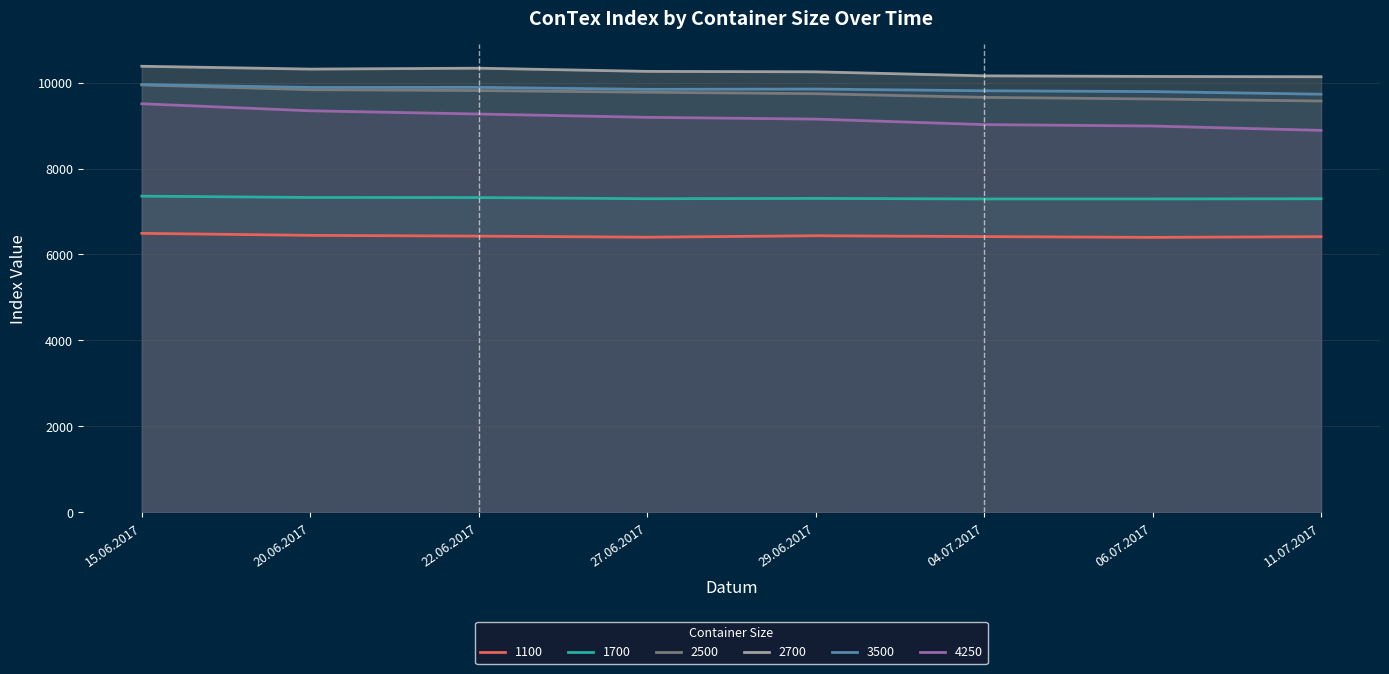

At 20.06.2017, list the series in order from smallest to largest.

1100, 1700, 4250, 2500, 3500, 2700